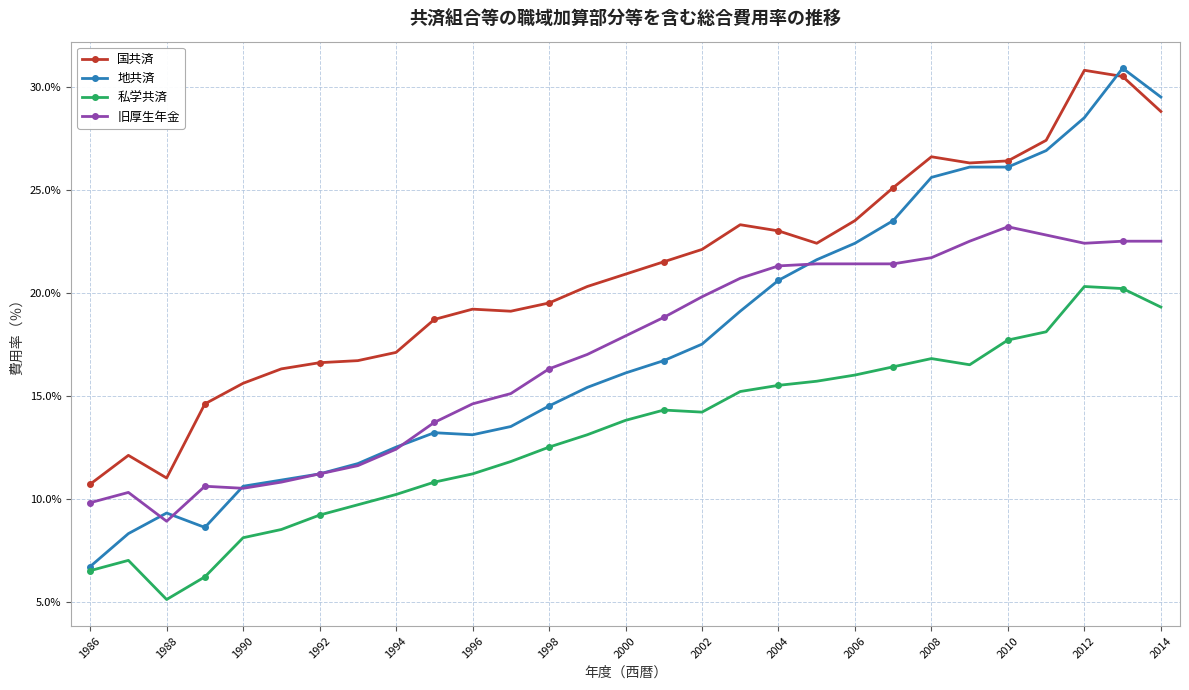

How many categories are shown in the chart?

29